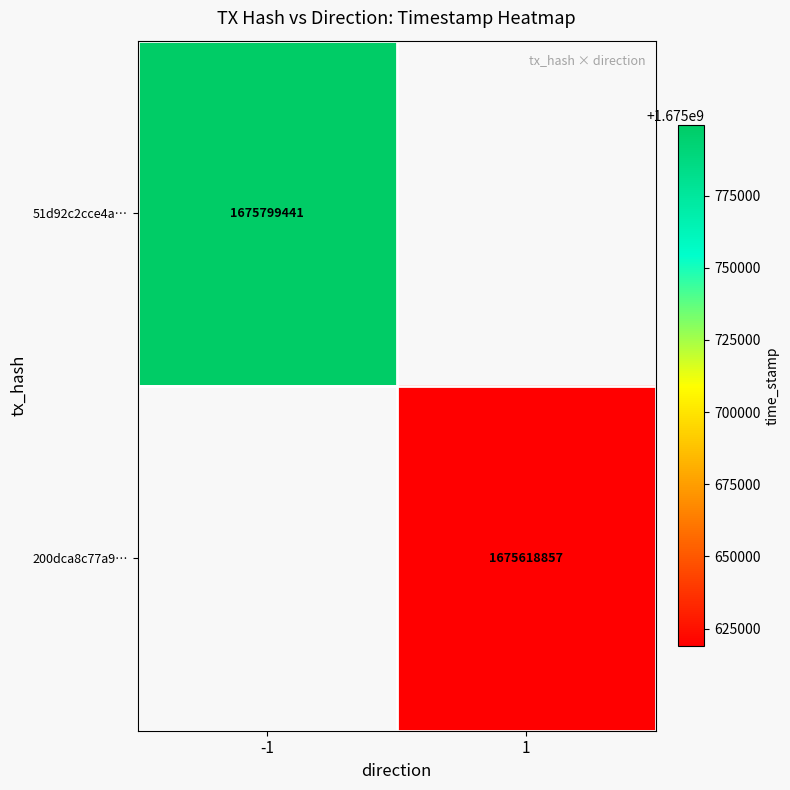

The 200dca8c77a9… series shows 474387167 at 1. True or false?

False